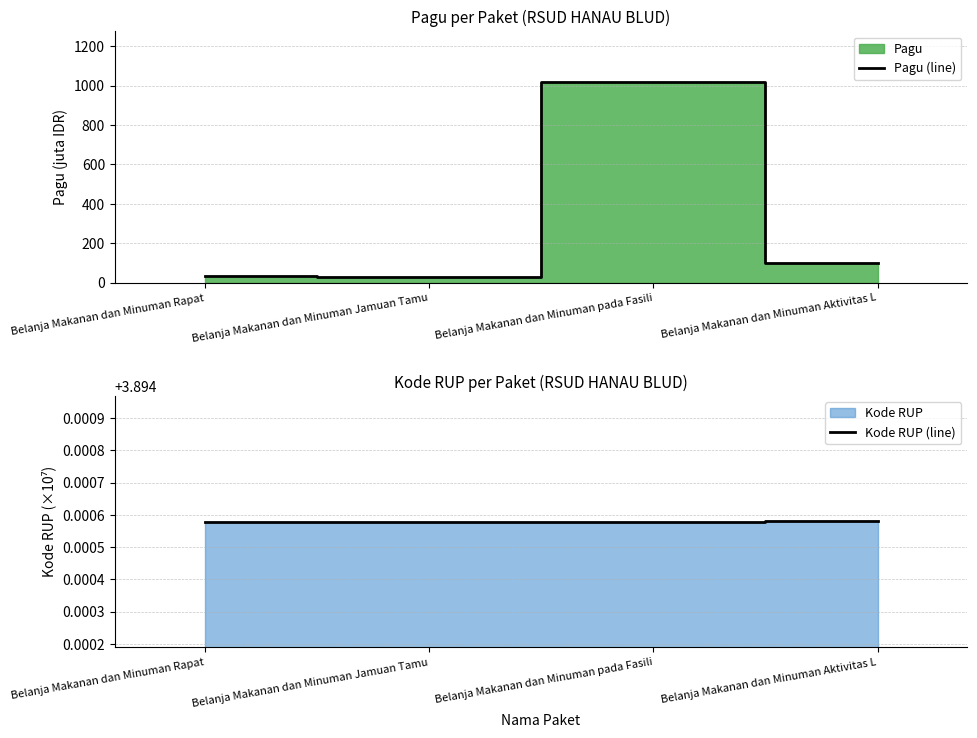

Is the value of Kode RUP (line) at Belanja Makanan dan Minuman Aktivitas L greater than the value of Pagu (line) at Belanja Makanan dan Minuman pada Fasili?

No